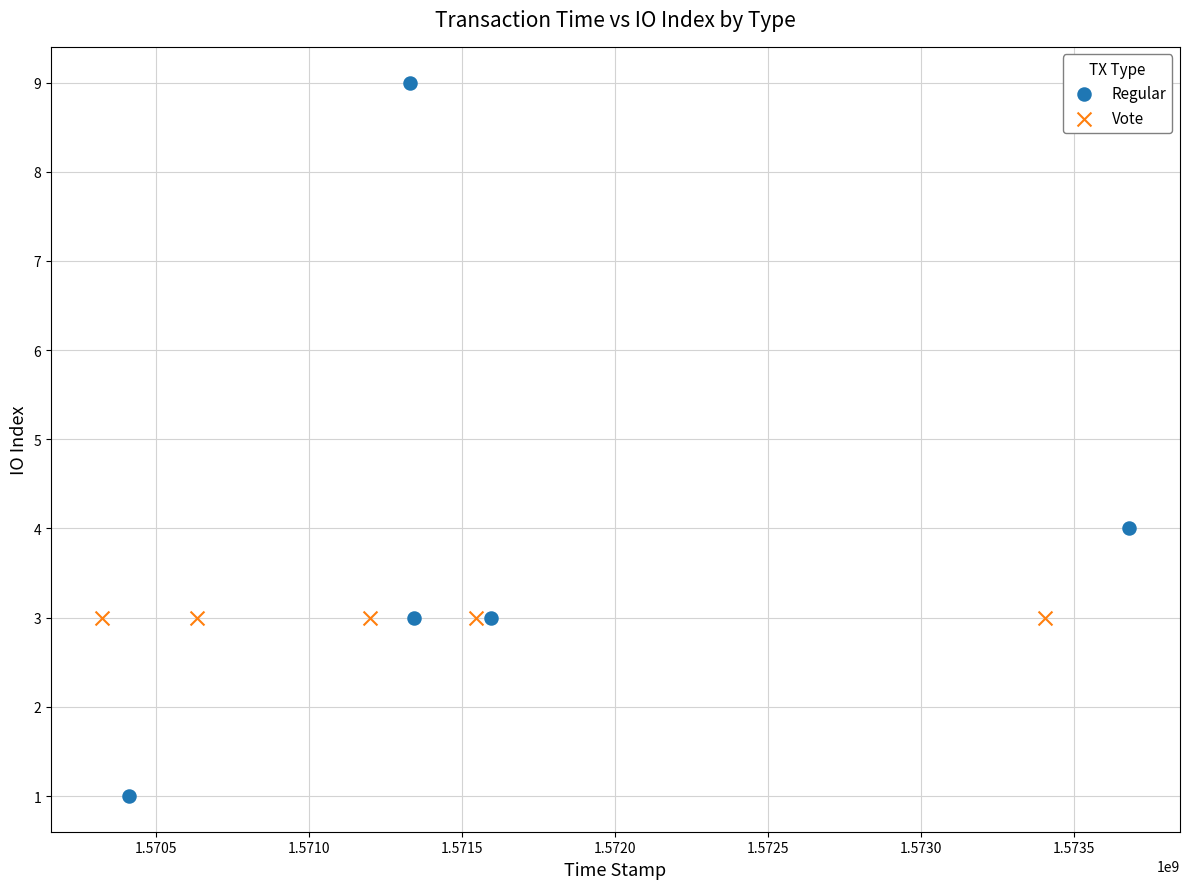

Which series contains the lowest Y value?

Regular